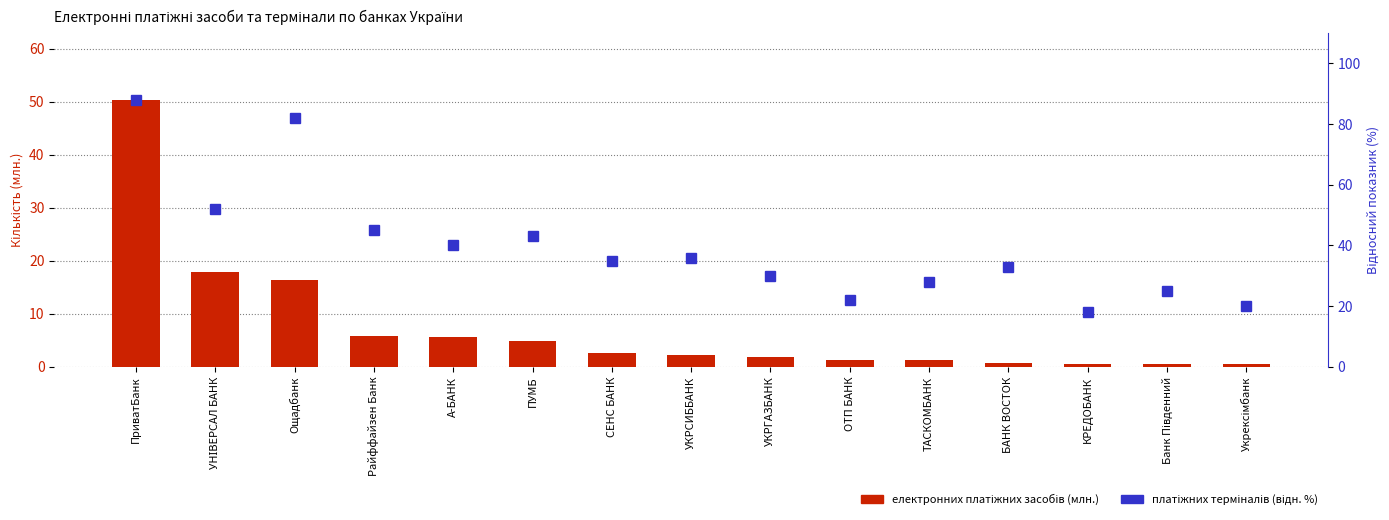

Which label corresponds to the largest value in the chart?

ПриватБанк